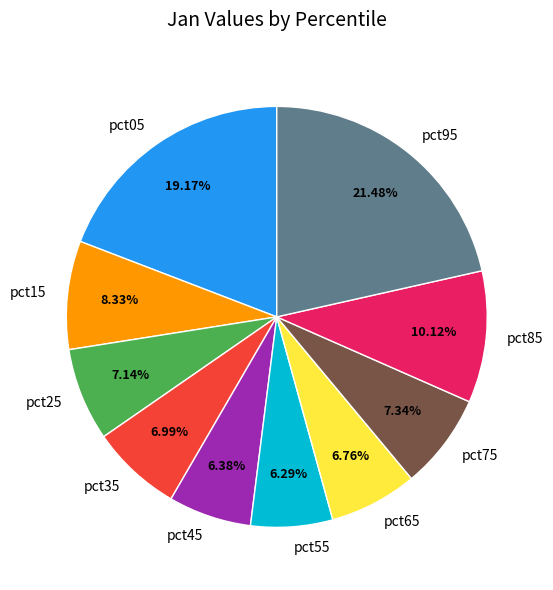

True or false: pct95 accounts for 21% of the total.

True